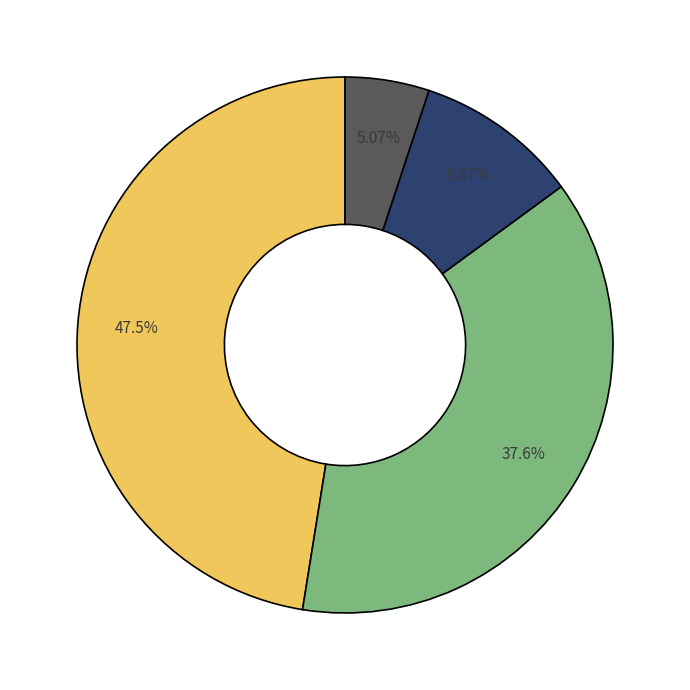

Does any single category account for the majority?

No